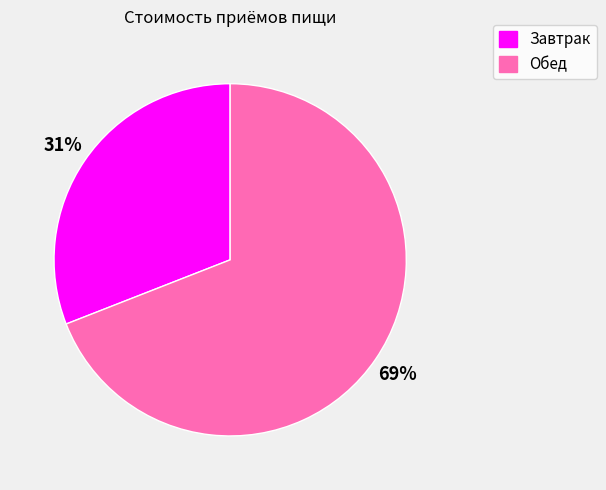

Count the number of slices in the pie.

2